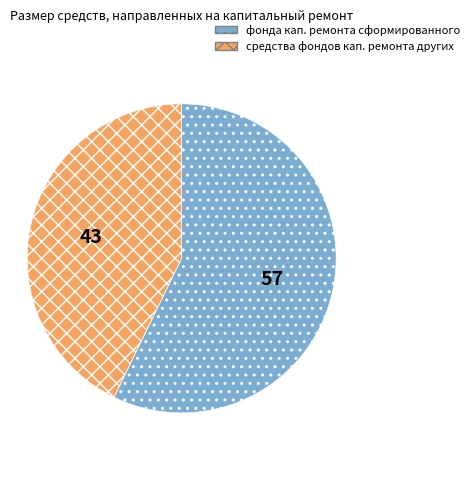

Is there any slice that represents more than half of the pie?

Yes